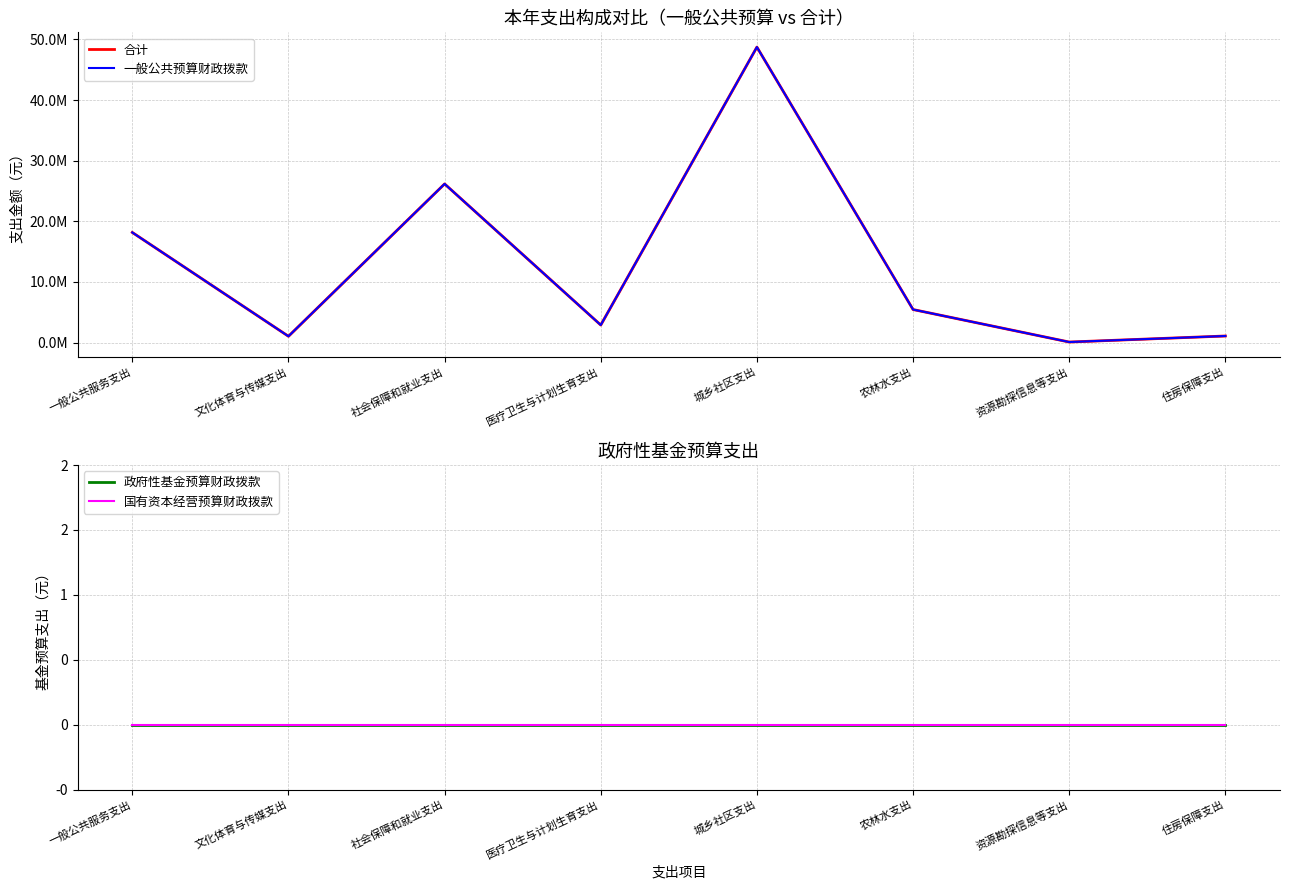

Reading right to left, list all the values displayed in this chart.

合计: 住房保障支出=1086434.5	资源勘探信息等支出=90000.0	农林水支出=5451918.1	城乡社区支出=48737489.5	医疗卫生与计划生育支出=2893078.1	社会保障和就业支出=26170381.1	文化体育与传媒支出=1040054.2	一般公共服务支出=18162938.5
一般公共预算财政拨款: 住房保障支出=1086434.5	资源勘探信息等支出=90000.0	农林水支出=5451918.1	城乡社区支出=48737489.5	医疗卫生与计划生育支出=2893078.1	社会保障和就业支出=26170381.1	文化体育与传媒支出=1040054.2	一般公共服务支出=18162938.5
政府性基金预算财政拨款: 住房保障支出=0.0	资源勘探信息等支出=0.0	农林水支出=0.0	城乡社区支出=0.0	医疗卫生与计划生育支出=0.0	社会保障和就业支出=0.0	文化体育与传媒支出=0.0	一般公共服务支出=0.0
国有资本经营预算财政拨款: 住房保障支出=0.0	资源勘探信息等支出=0.0	农林水支出=0.0	城乡社区支出=0.0	医疗卫生与计划生育支出=0.0	社会保障和就业支出=0.0	文化体育与传媒支出=0.0	一般公共服务支出=0.0